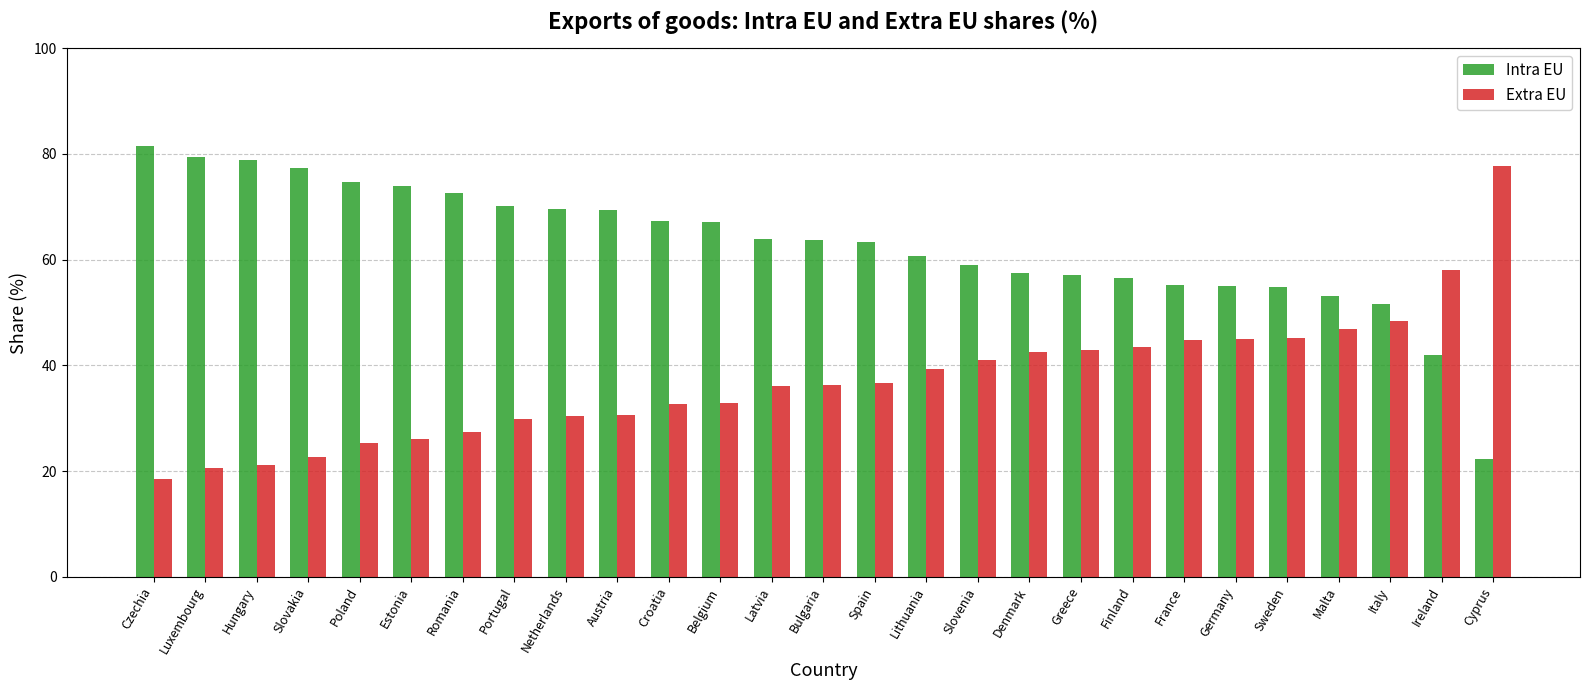

What is the sum of all Intra EU values?

1697.6